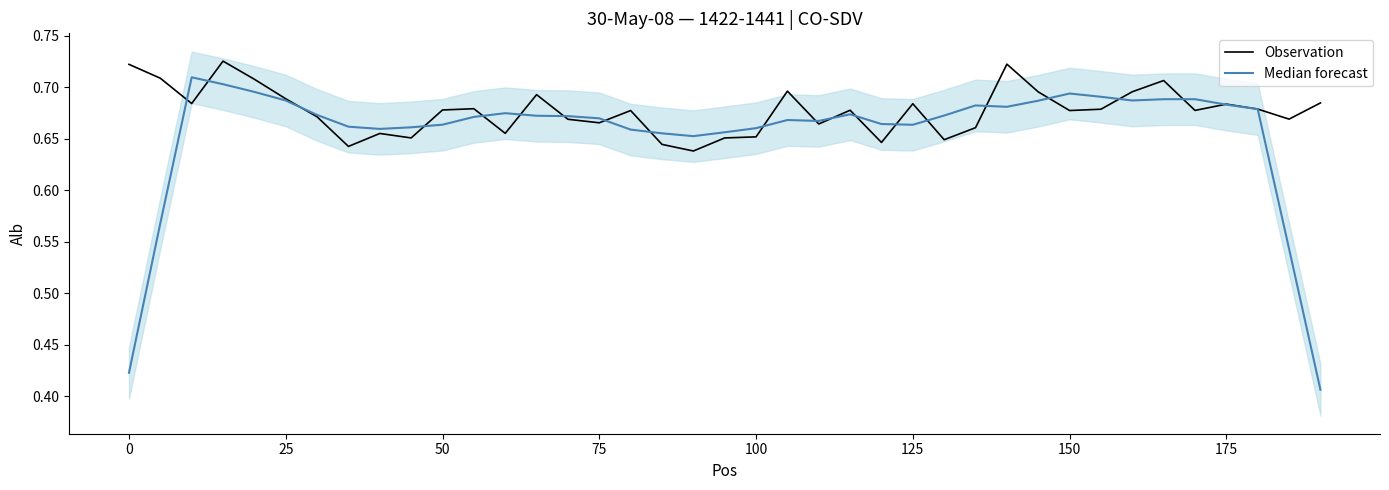

Which series ends up on top after the final intersection of Observation and Median forecast?

Observation